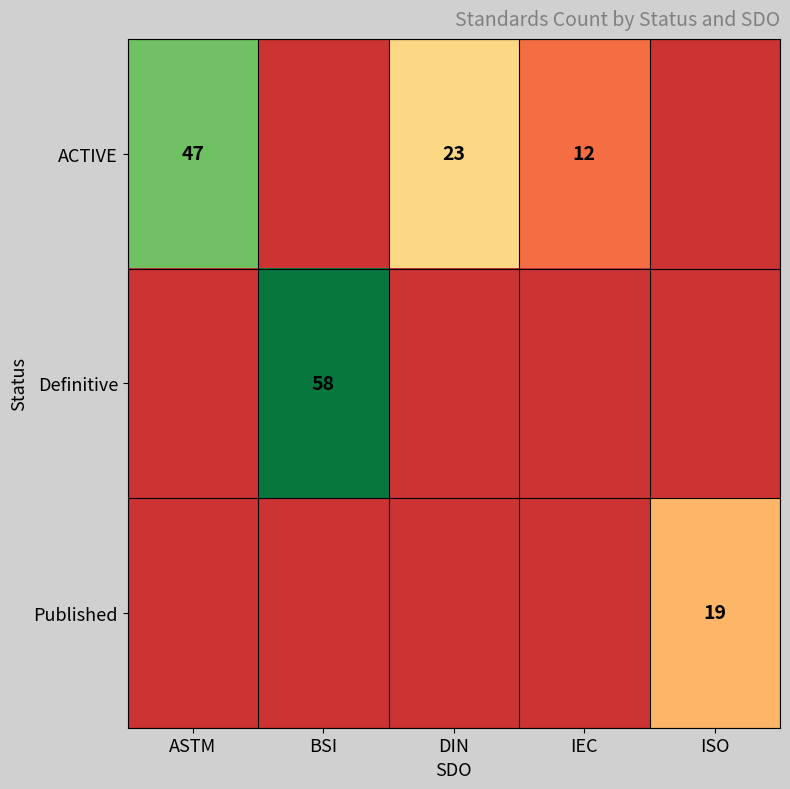

Is the value of Published at ISO greater than the value of ACTIVE at DIN?

No